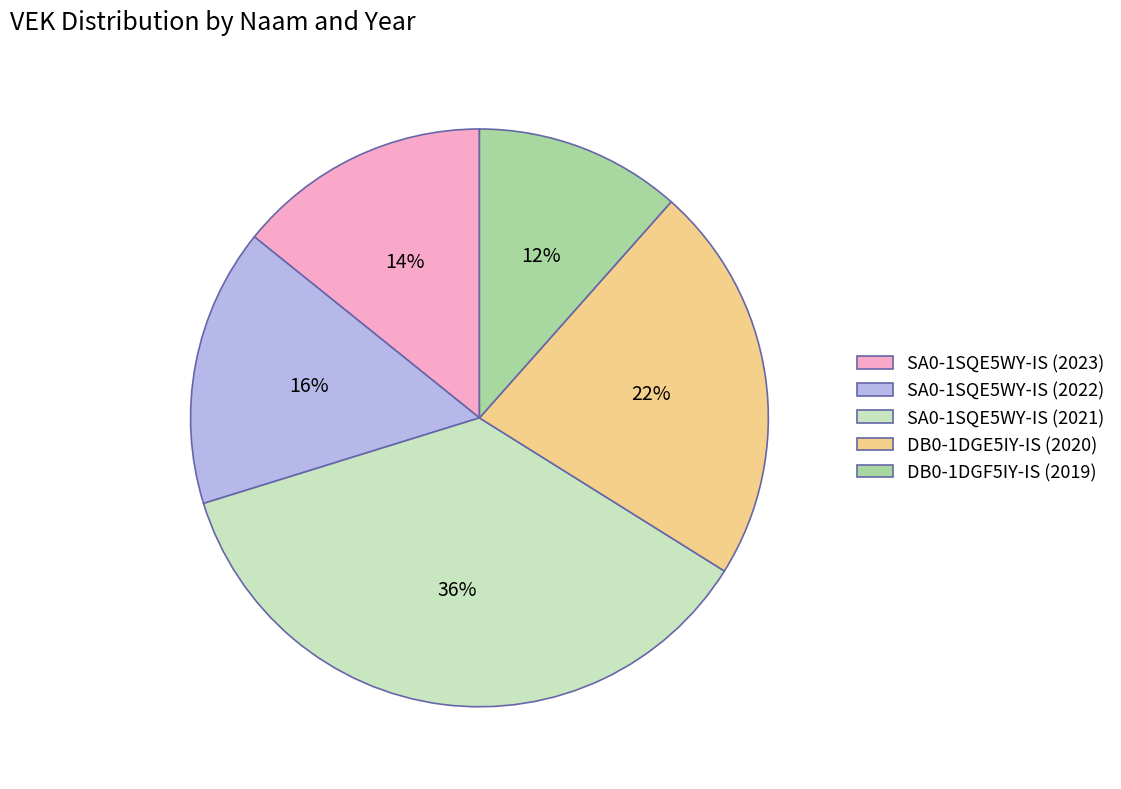

To the nearest percent, what percentage of the pie is DB0-1DGE5IY-IS (2020)?

22%